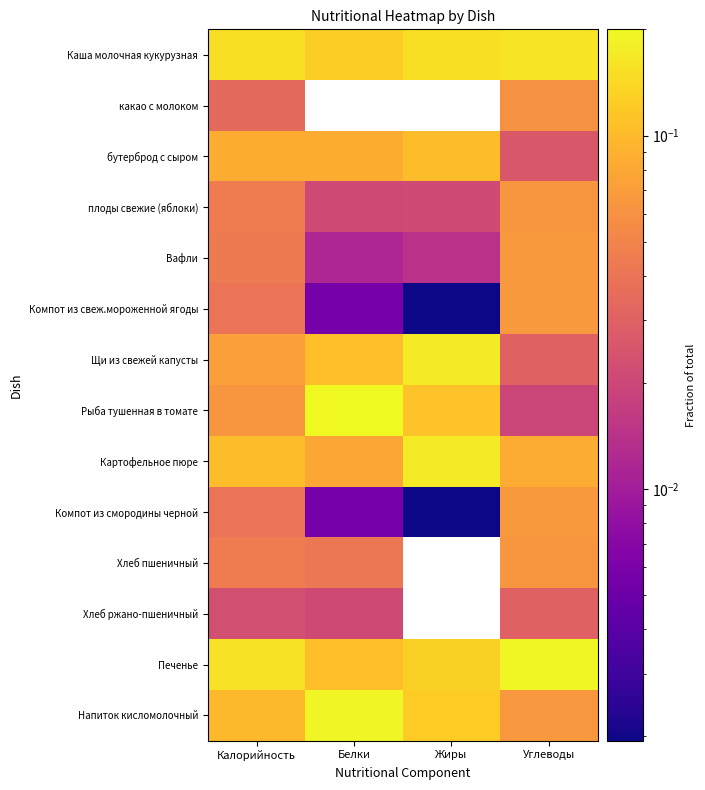

What is the total value across all series at Жиры?

1.0